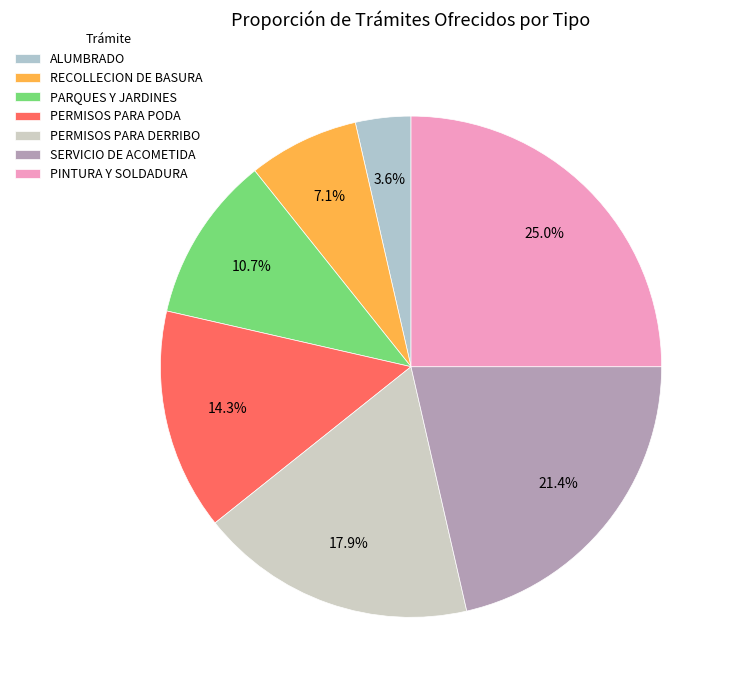

Does SERVICIO DE ACOMETIDA represent more than half of the total?

No